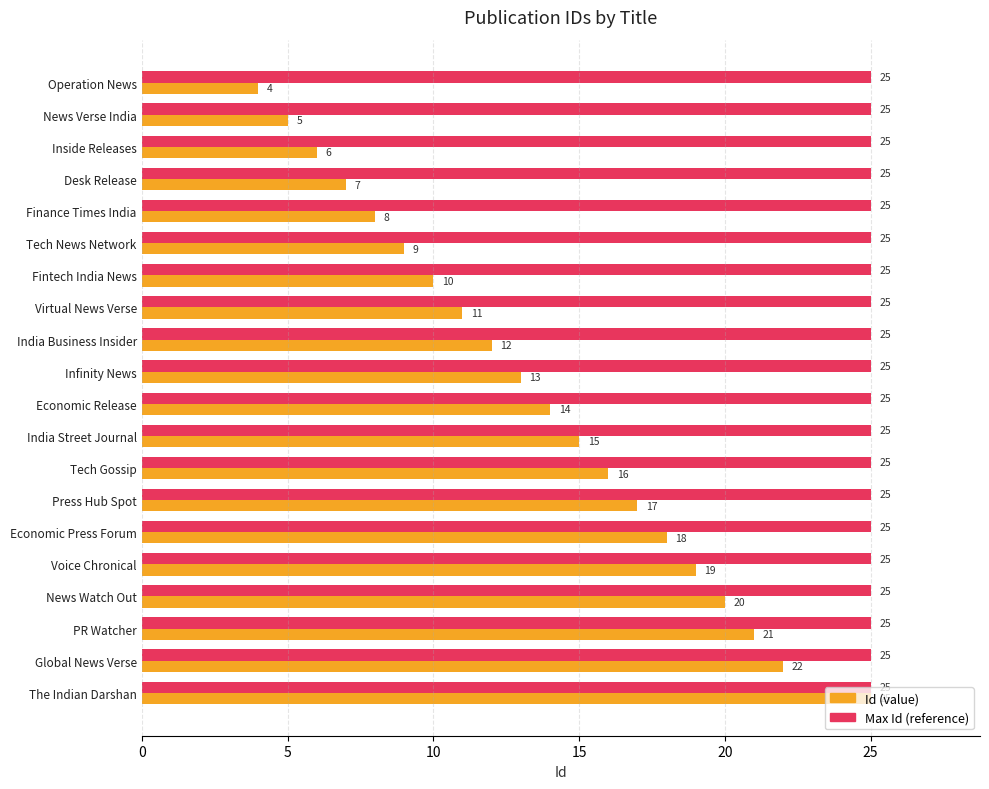

Rank the series by their average value, from highest to lowest.

Max Id (reference), Id (value)